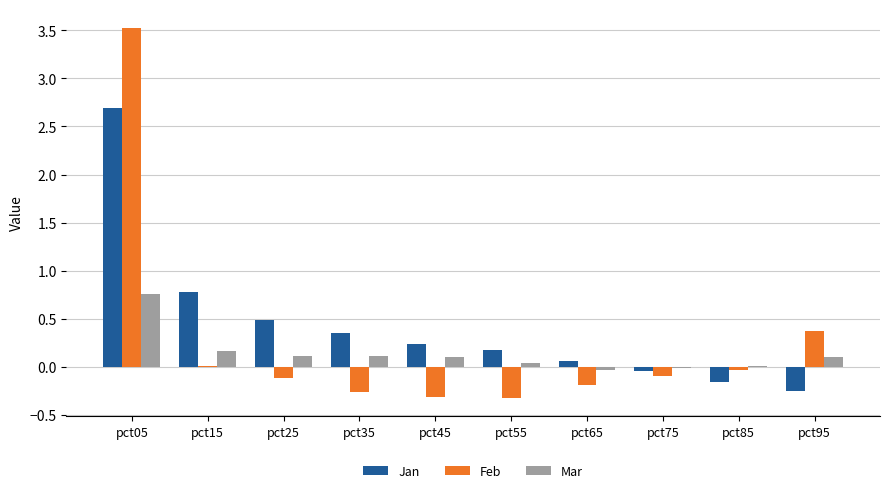

True or false: Feb has a value of 4.8 at pct05.

False